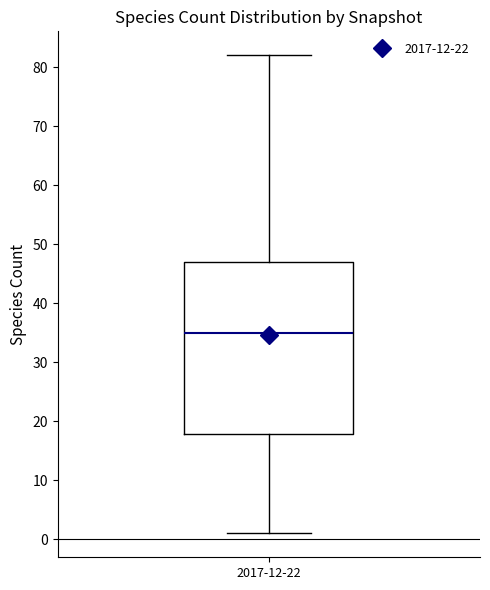

Read this box plot against the y-axis: the position of the median line, the range covered by the box, and the ends of both whiskers. The values are not printed on the chart, so give them approximately, as read against the axis.

median 35, box 18 to 47, whiskers 1 to 82